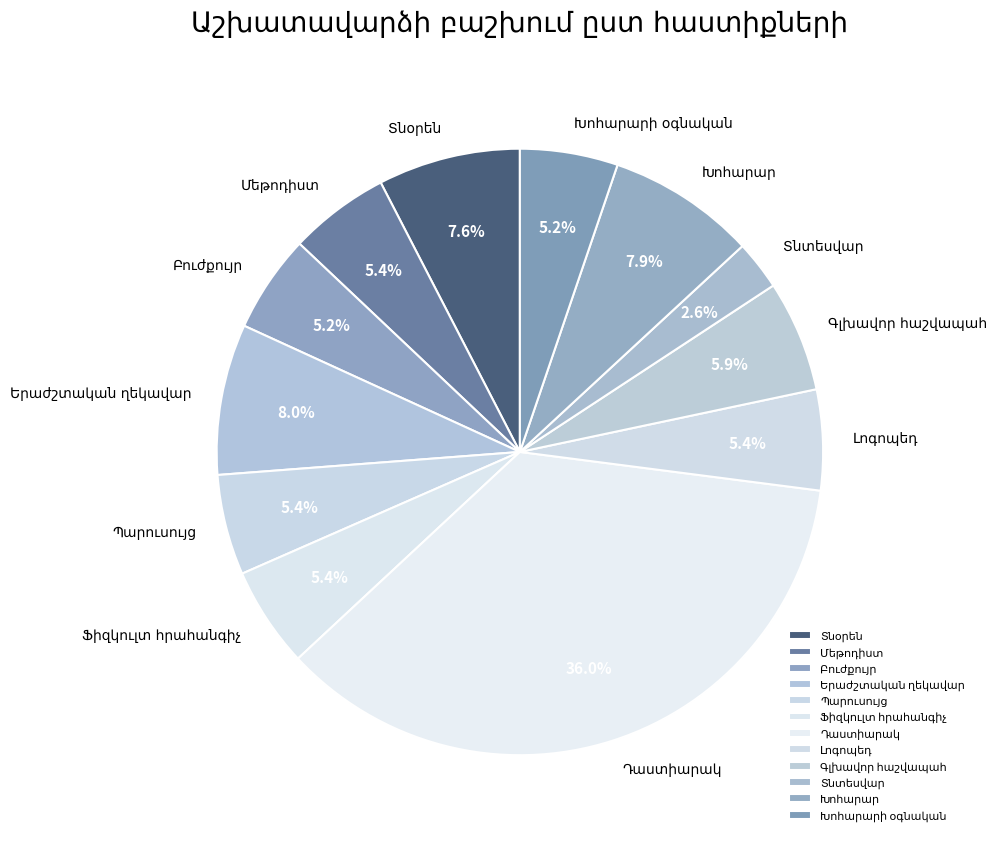

Is there a majority slice in this chart?

No